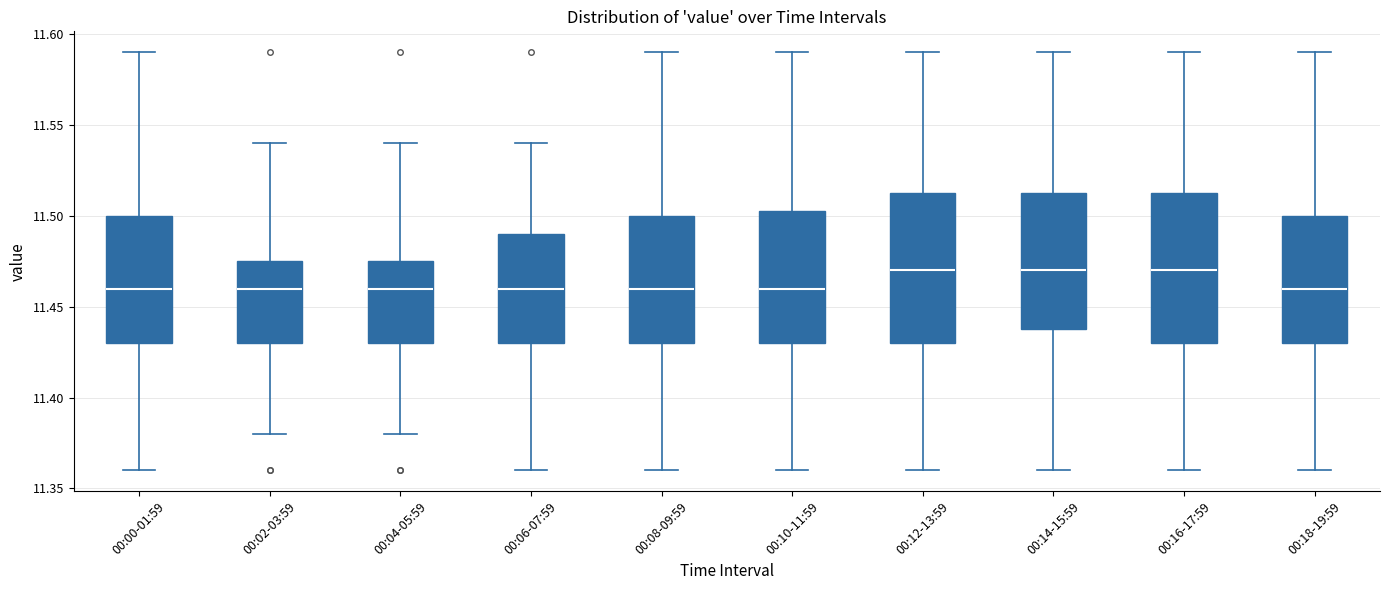

Reading left to right, transcribe this box plot: for each box, give where its median line is, the range the box spans, and where its two whiskers end, as read against the y-axis. The values are not printed on the chart, so give them approximately, as read against the axis.

00:00-01:59: median 11.460, box 11.430 to 11.500, whiskers 11.360 to 11.590
00:02-03:59: median 11.460, box 11.430 to 11.475, whiskers 11.380 to 11.540
00:04-05:59: median 11.460, box 11.430 to 11.475, whiskers 11.380 to 11.540
00:06-07:59: median 11.460, box 11.430 to 11.490, whiskers 11.360 to 11.540
00:08-09:59: median 11.460, box 11.430 to 11.500, whiskers 11.360 to 11.590
00:10-11:59: median 11.460, box 11.430 to 11.505, whiskers 11.360 to 11.590
00:12-13:59: median 11.470, box 11.430 to 11.515, whiskers 11.360 to 11.590
00:14-15:59: median 11.470, box 11.440 to 11.515, whiskers 11.360 to 11.590
00:16-17:59: median 11.470, box 11.430 to 11.515, whiskers 11.360 to 11.590
00:18-19:59: median 11.460, box 11.430 to 11.500, whiskers 11.360 to 11.590